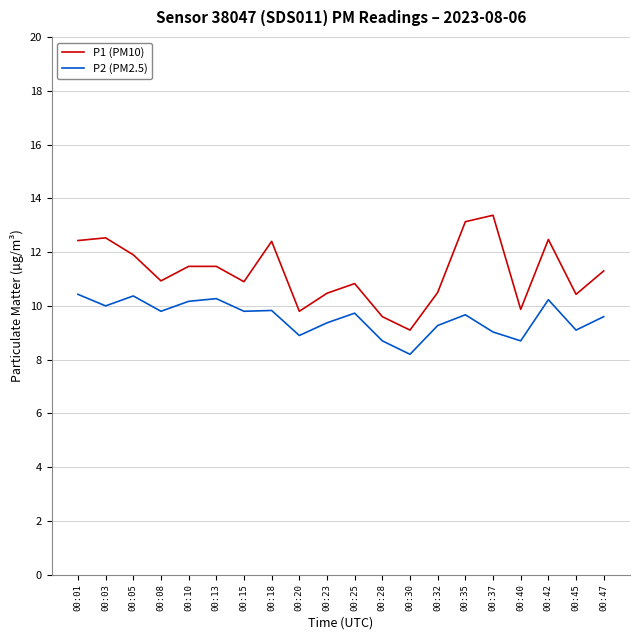

What is the sum of the P1 (PM10) values at 00:20 and 00:35?

22.9